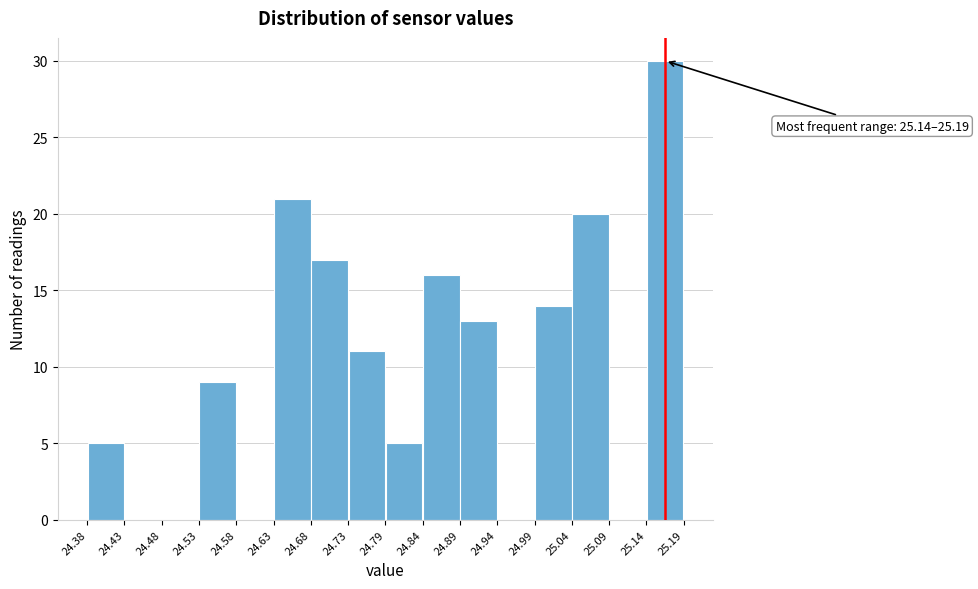

Over which range of the x-axis is the bar tallest?

25.14 to 25.19